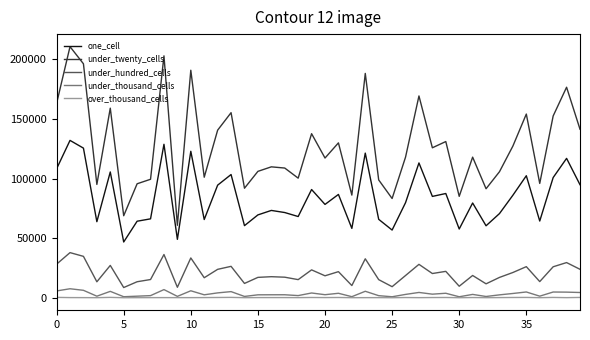

In under_twenty_cells, how many points are higher than both neighbors (excluding endpoints)?

14